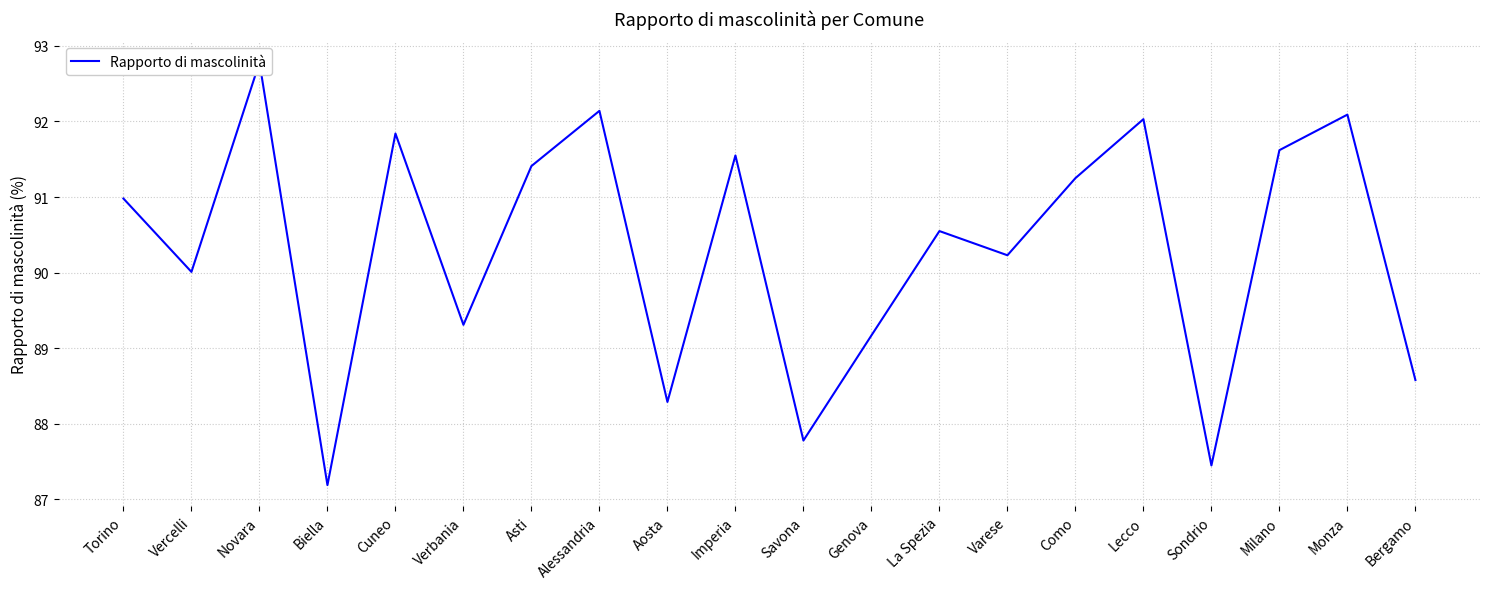

What is the ratio of the value at Imperia to the value at Monza?

1.0